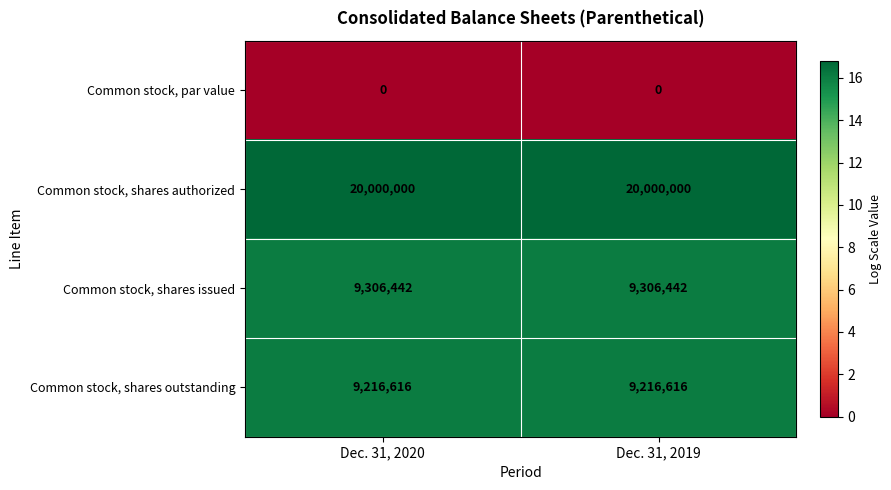

Which series has the largest total across all categories?

Common stock, shares authorized